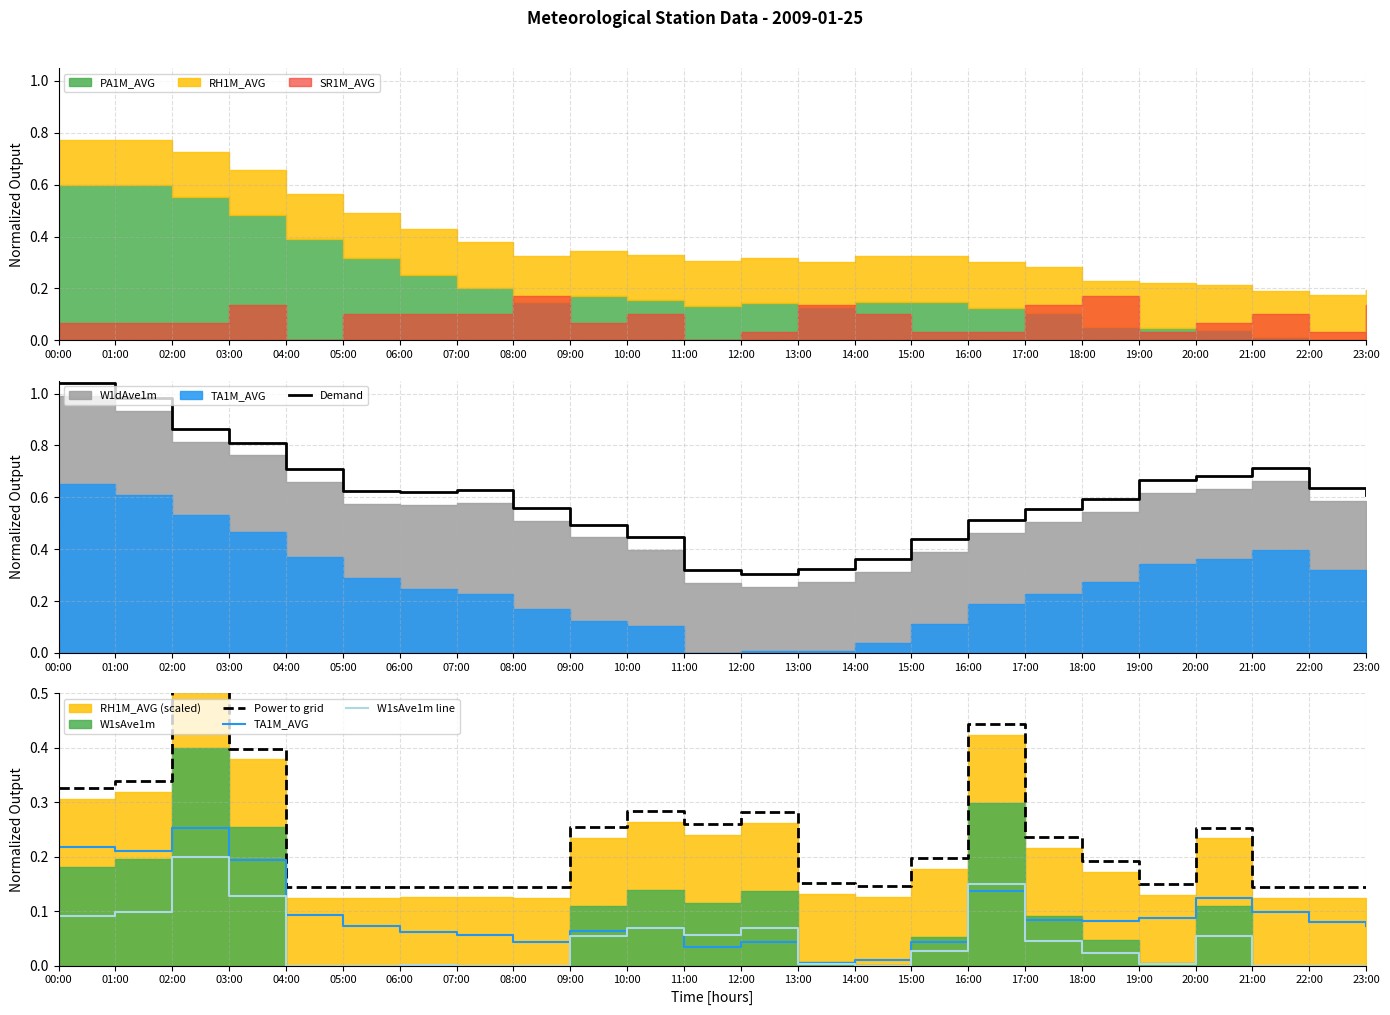

What is the sum of the Demand values at 00:00 and 18:00?

1.6